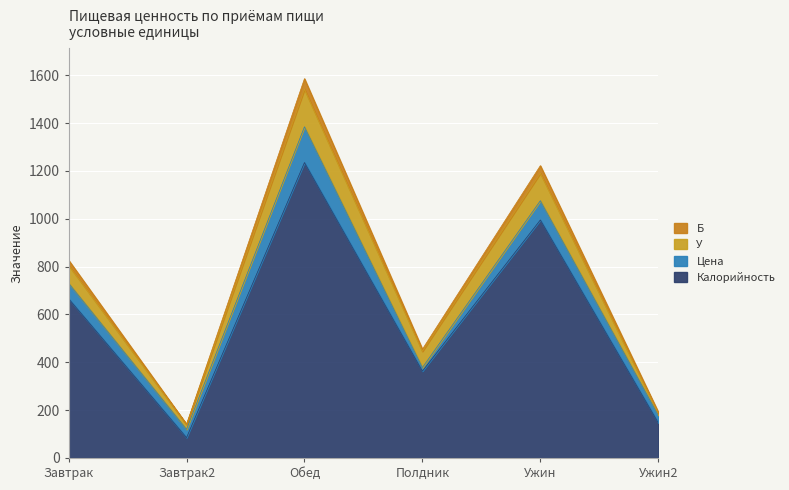

The value of Калорийность at Полдник is 363.0. True or false?

True